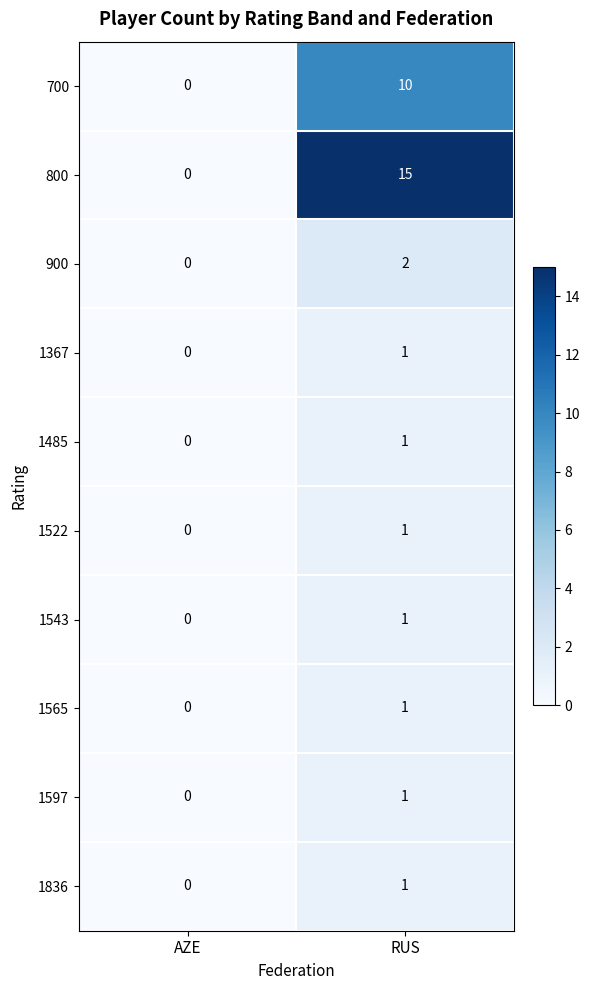

What is the greatest value displayed?

15